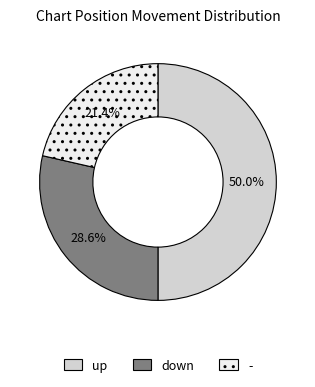

Which has a higher value, - or up?

up